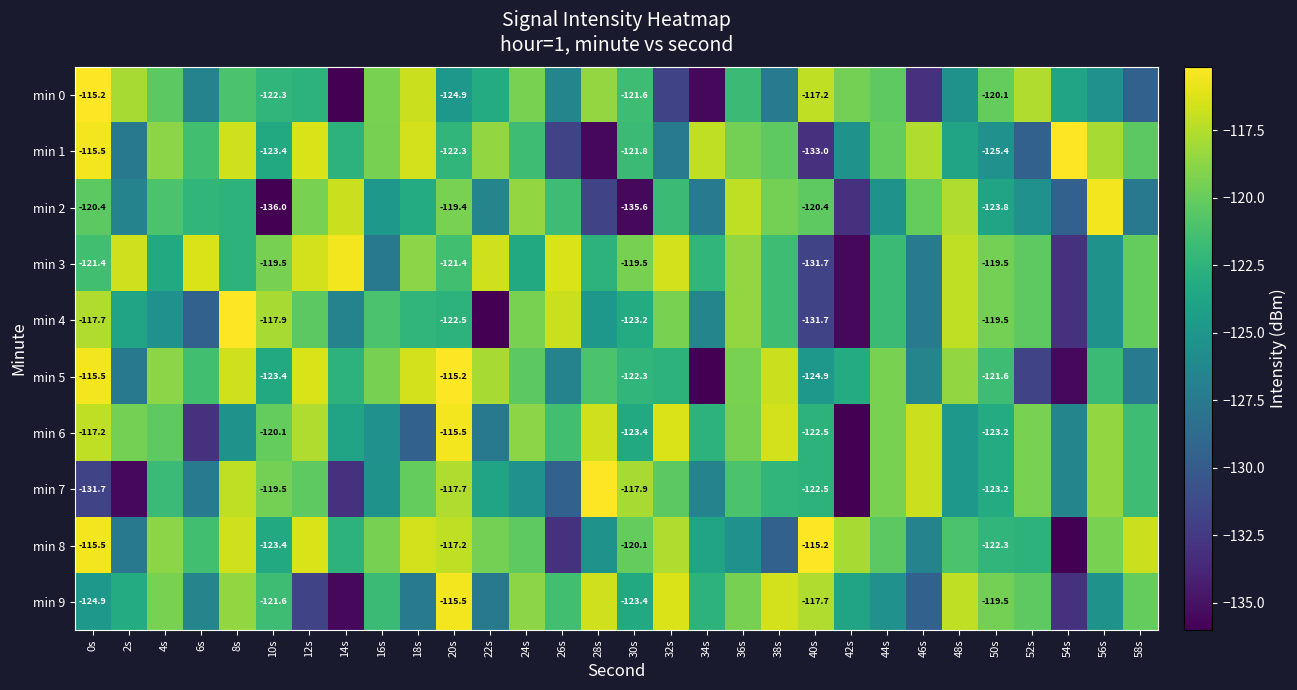

The value of min 2 at 42s is -233.4. True or false?

False